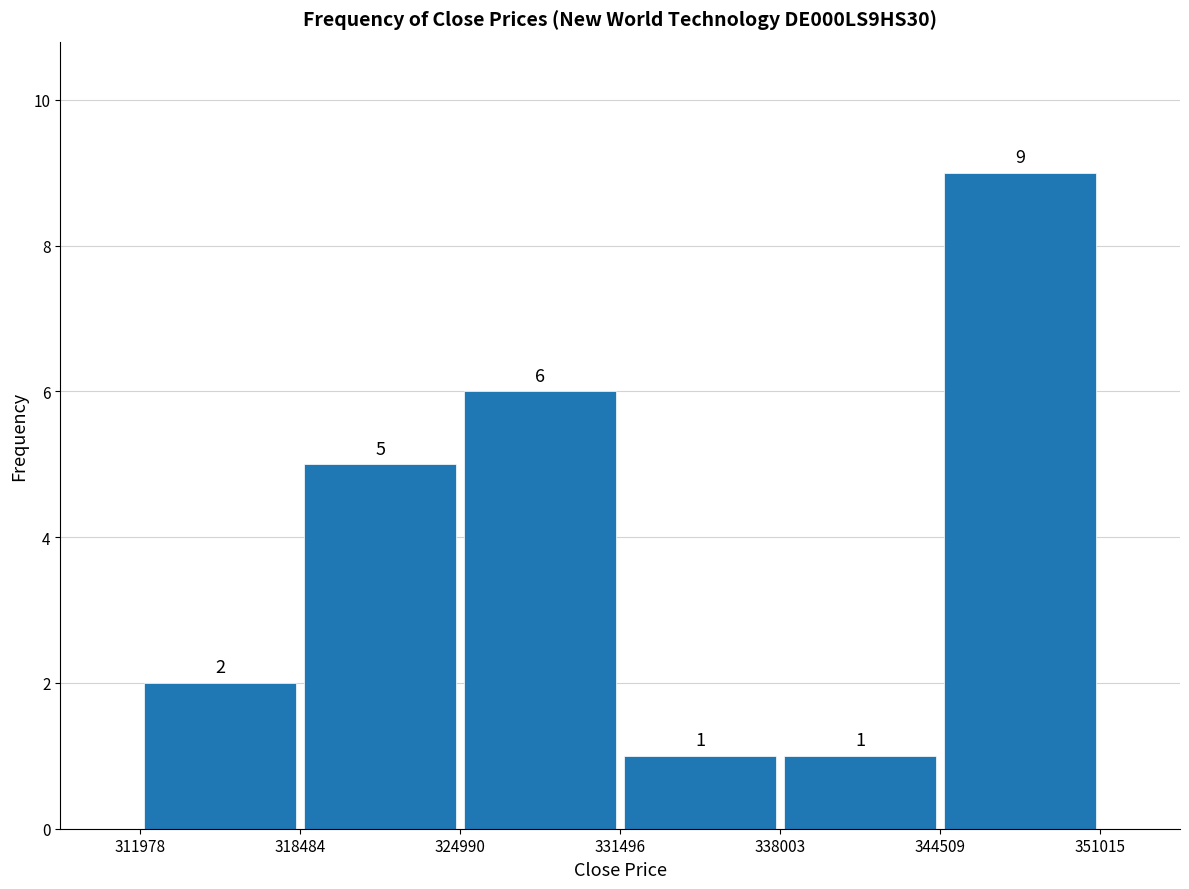

How tall is the bar that spans 318484 to 324990 on the x-axis?

5